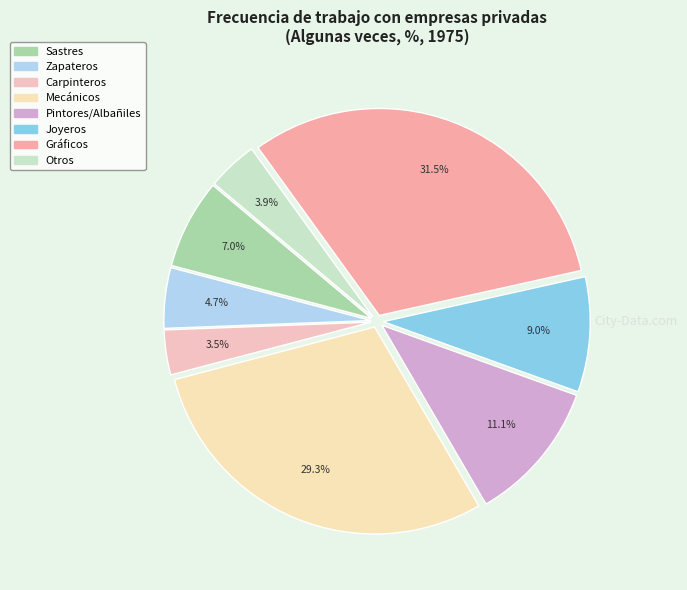

To the nearest percent, what percentage of the pie is Joyeros?

9%